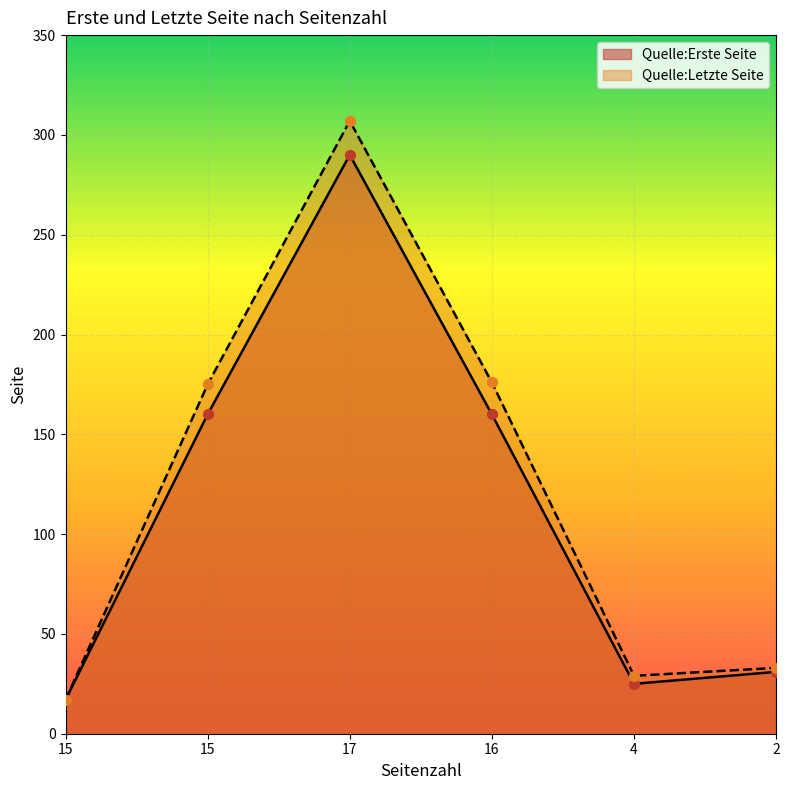

What is the total value across all series at 17?

597